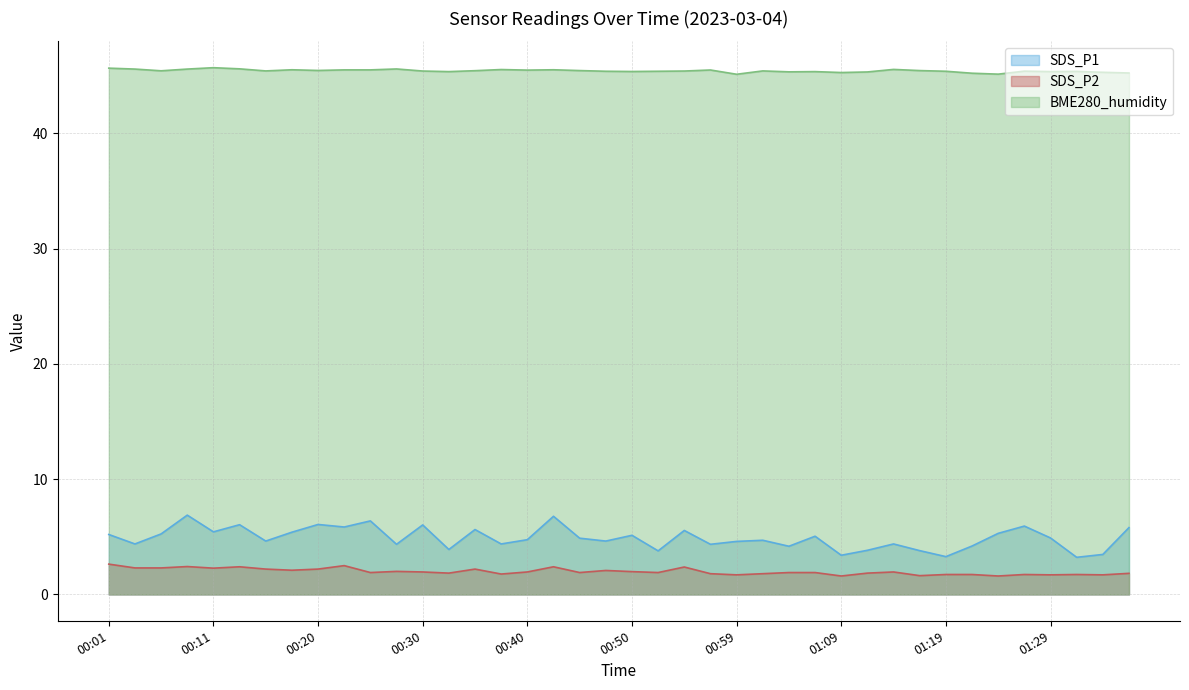

What is the greatest value displayed?

45.7